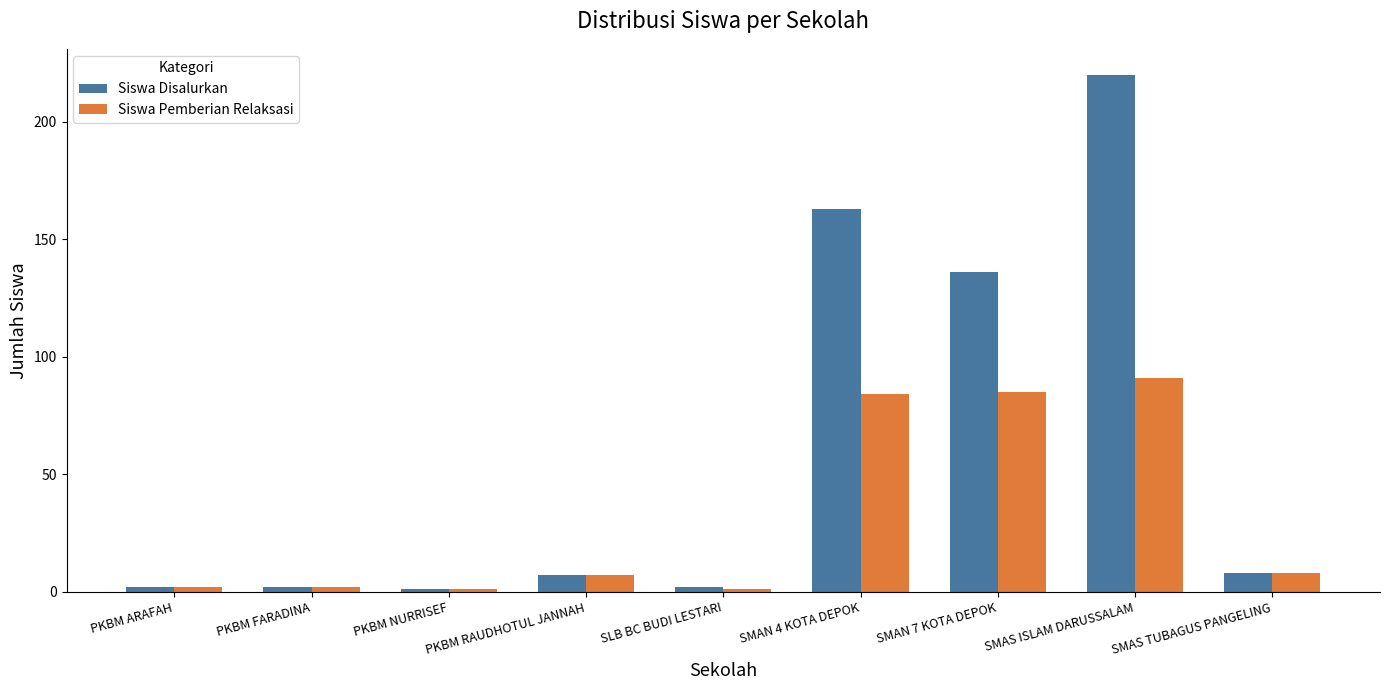

How many data points in Siswa Pemberian Relaksasi are less than 7?

4